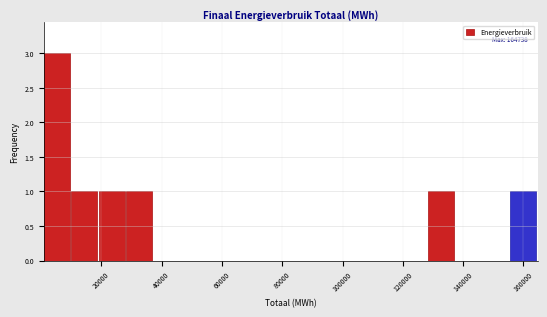

Over which range of the x-axis is the bar tallest?

0 to 10000